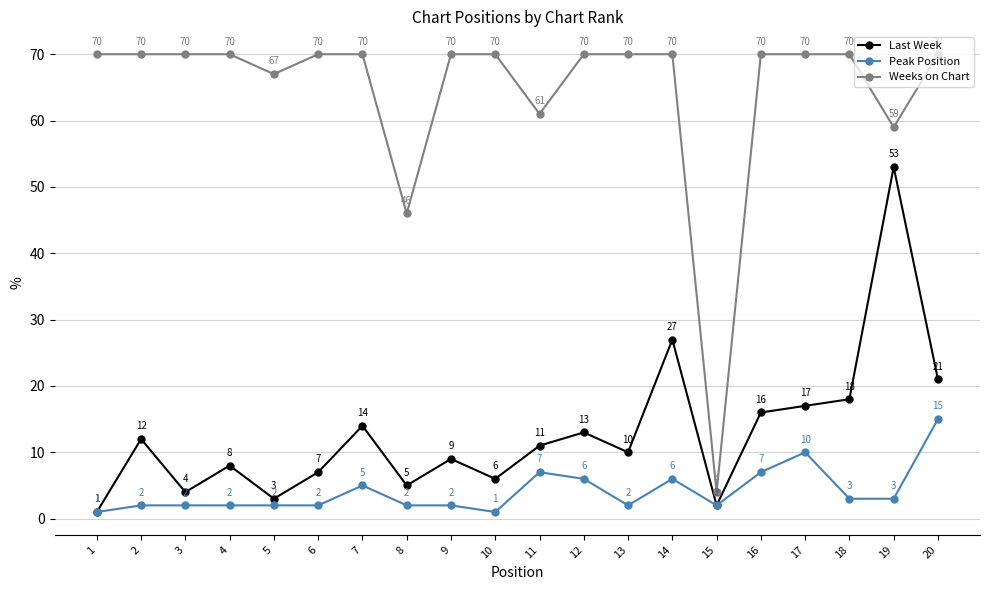

What is the total value across all series at 17?

97